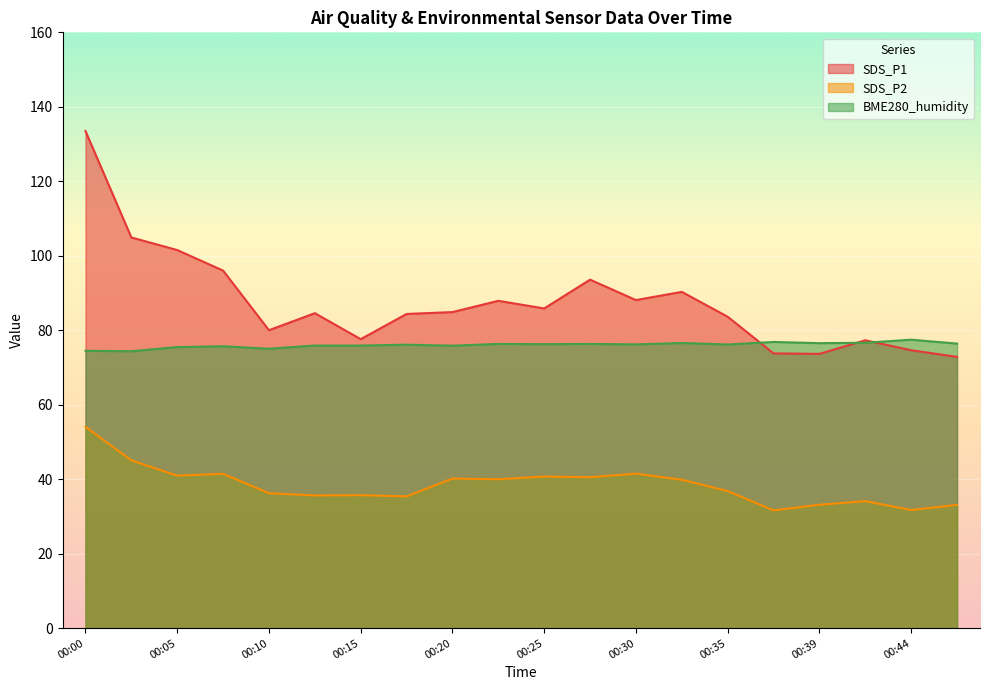

How many values in the SDS_P1 series are below 84?

8